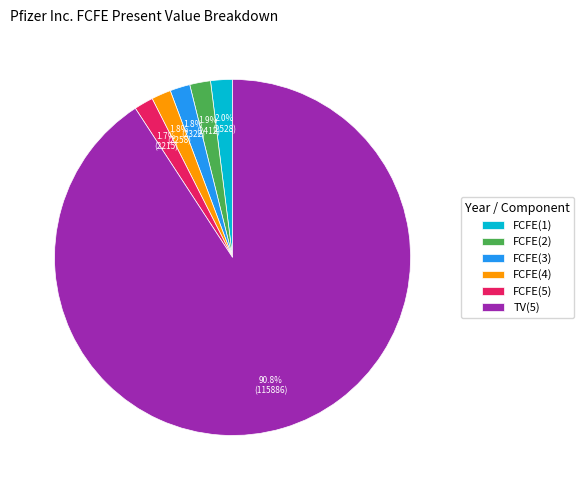

Does any single category account for the majority?

Yes